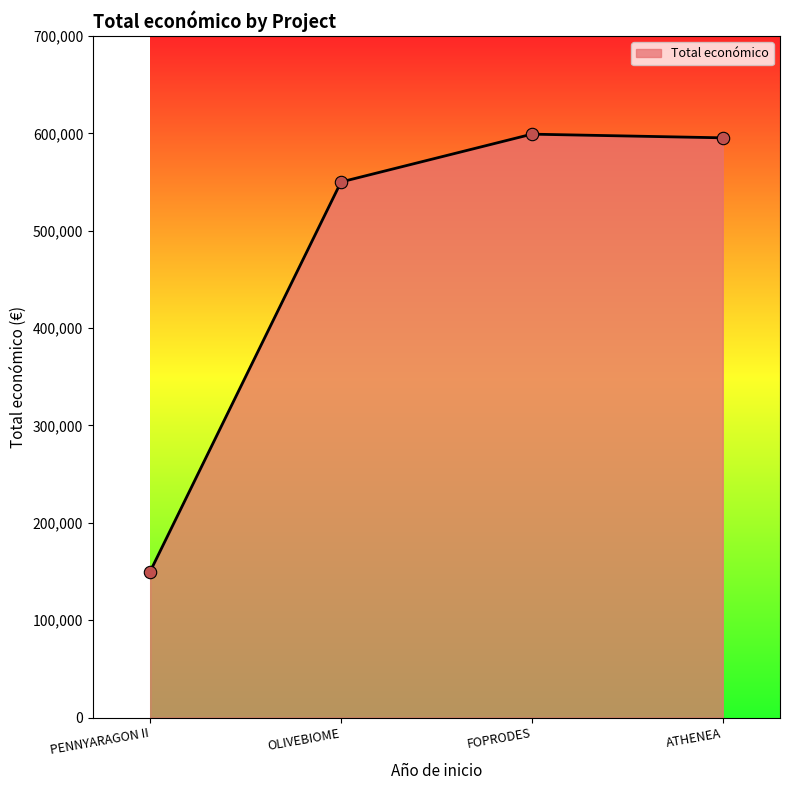

What is the change in value from PENNYARAGON II to ATHENEA?

+445436